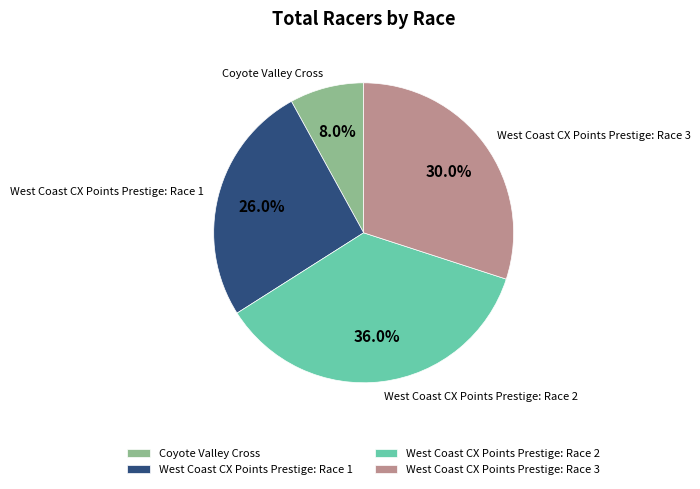

Is there any slice that represents more than half of the pie?

No